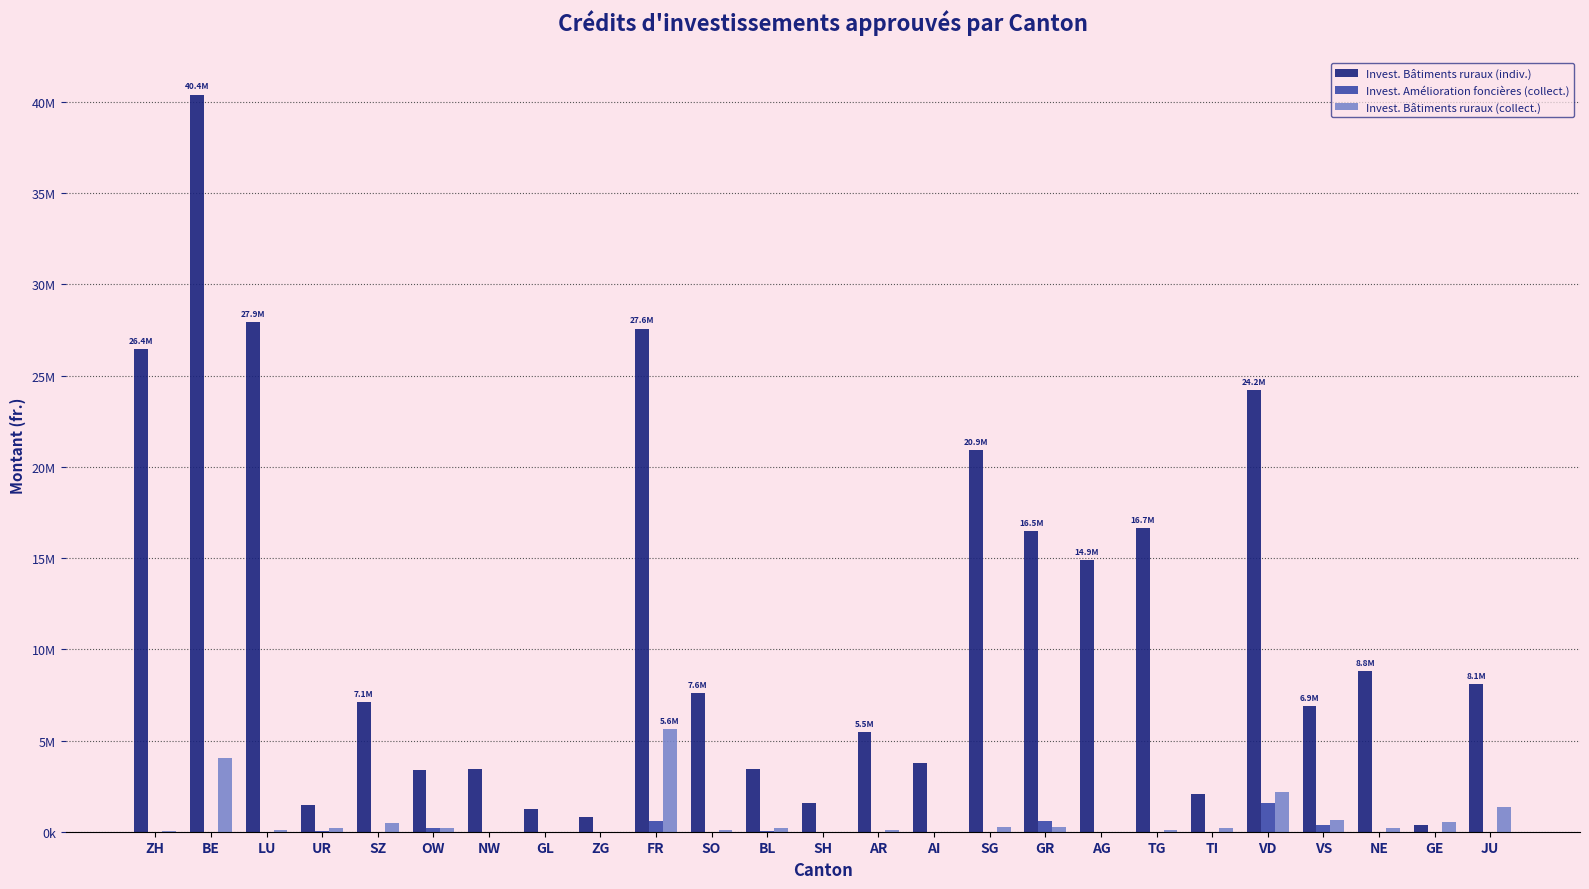

What is the label of the 12th bar from the left?

BL